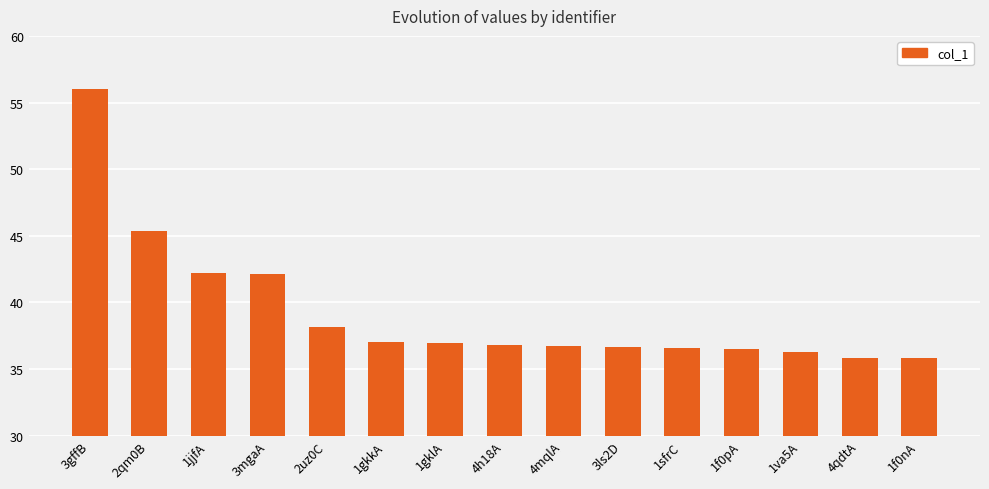

Are the bars horizontal?

No